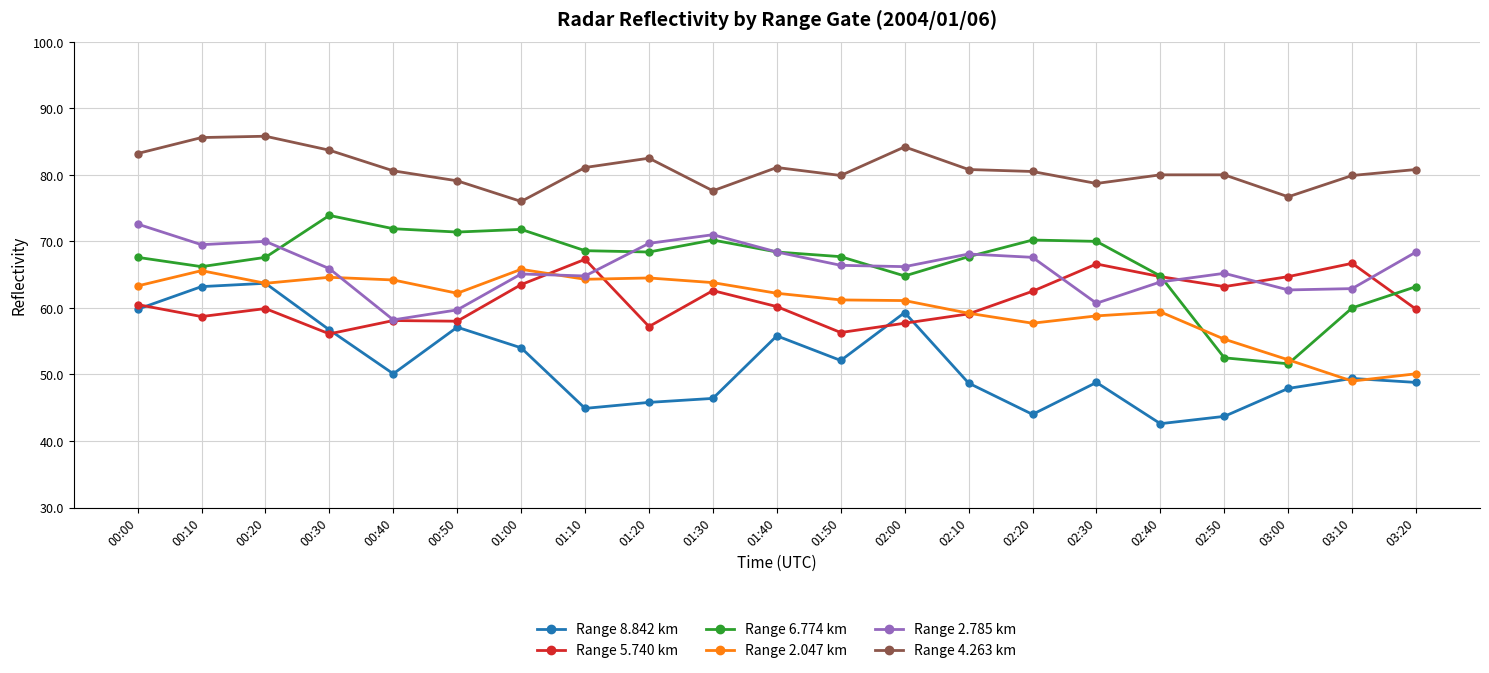

What is the total value across all series at 03:20?

371.1